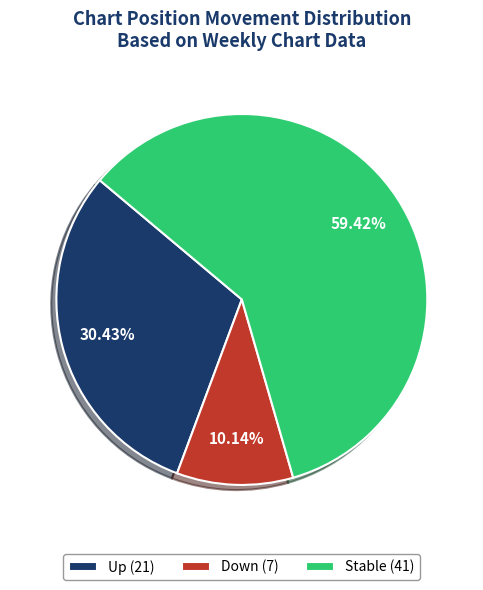

Do Down (7) and Up (21) together represent more than half of the pie?

No